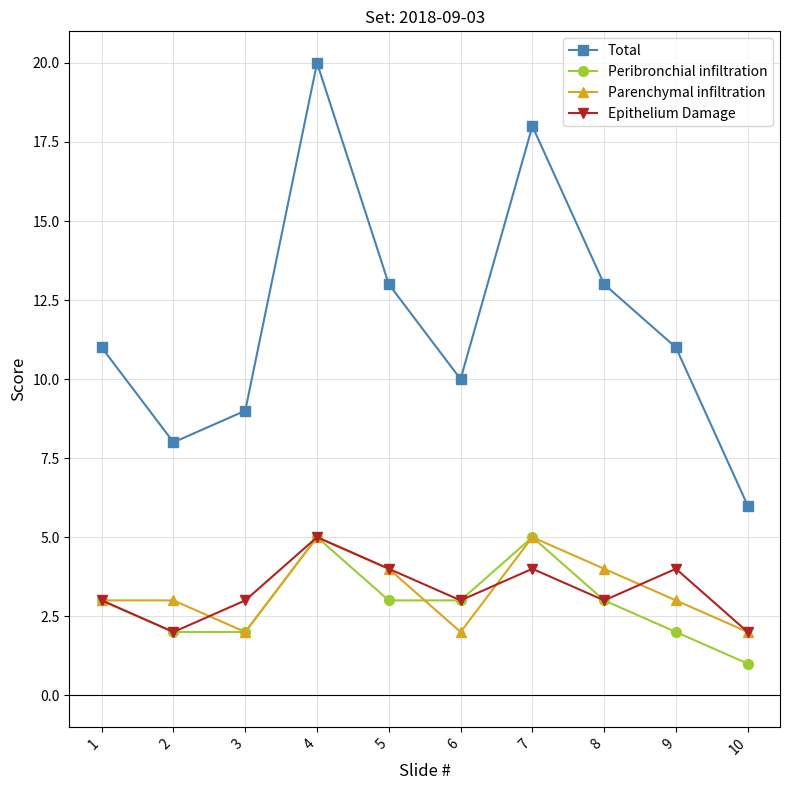

Which series has the widest spread of values?

Total